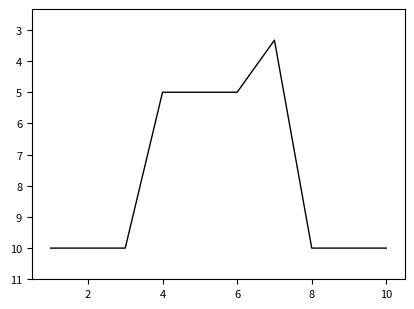

What is the greatest value displayed?

10.0